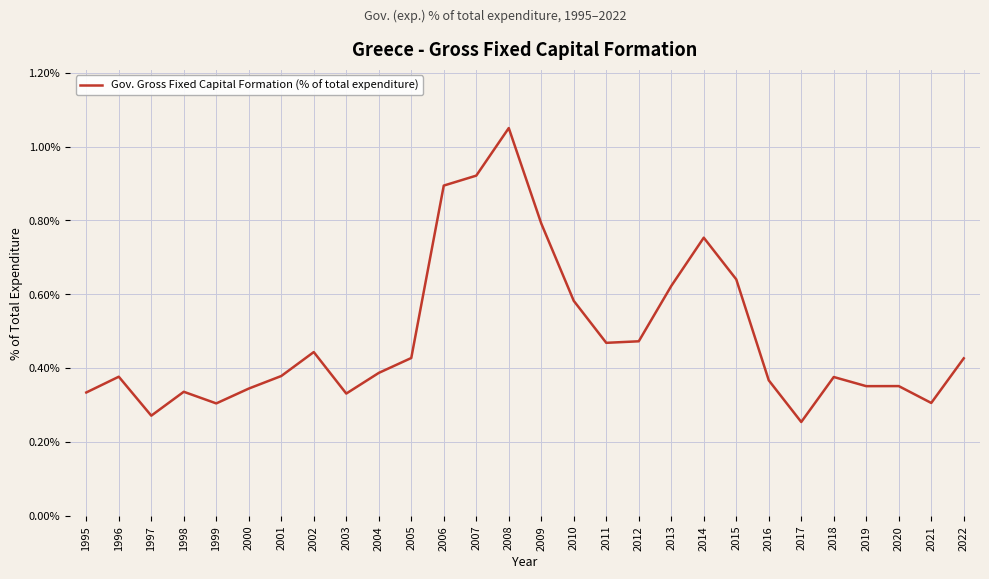

The value at 1998 is 0.2. True or false?

False